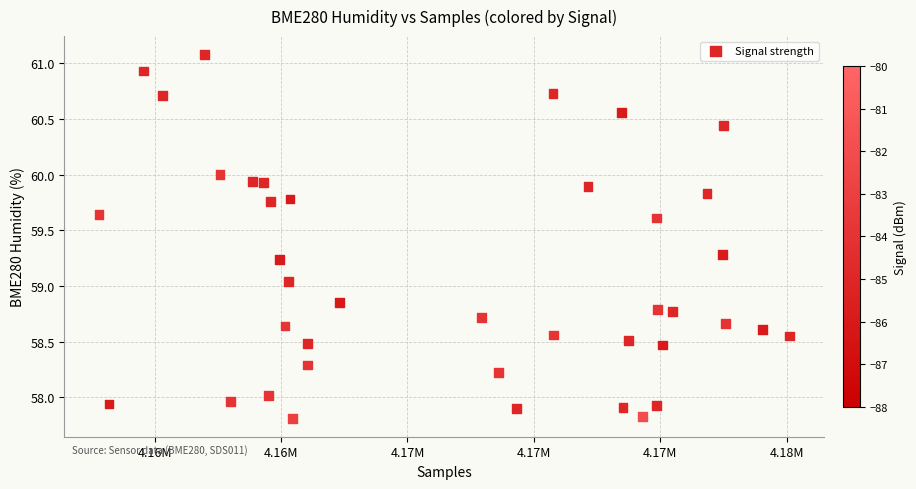

What is the range of X values (max minus min)?

27318.0